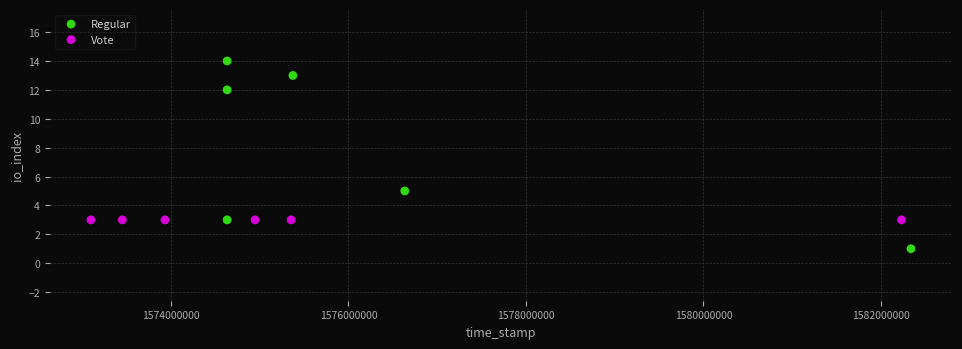

Which series contains the lowest Y value?

Regular